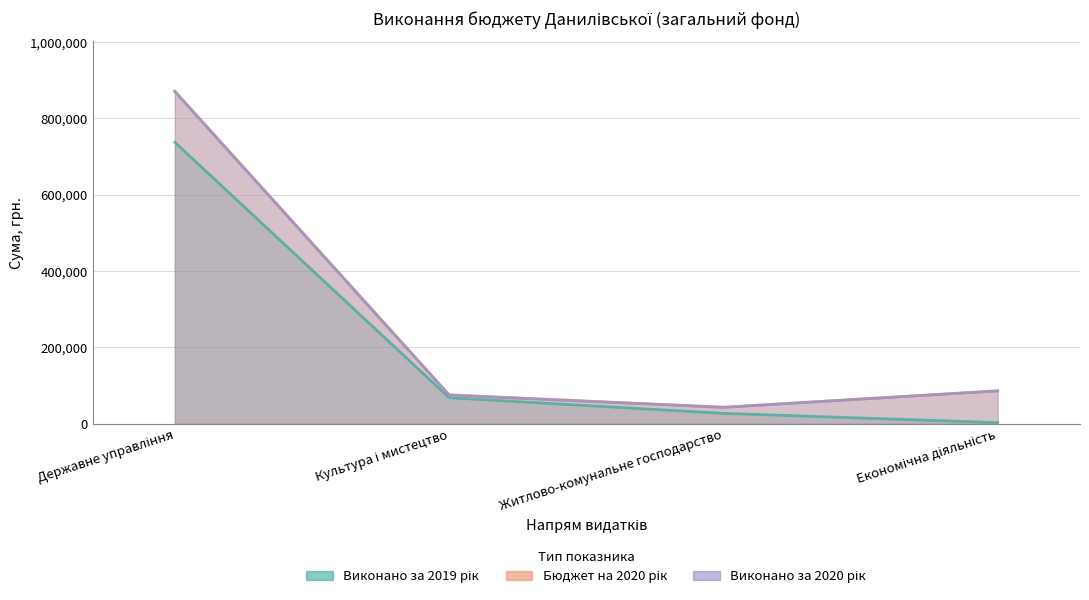

True or false: Виконано за 2020 рік and Виконано за 2019 рік intersect in this chart.

False